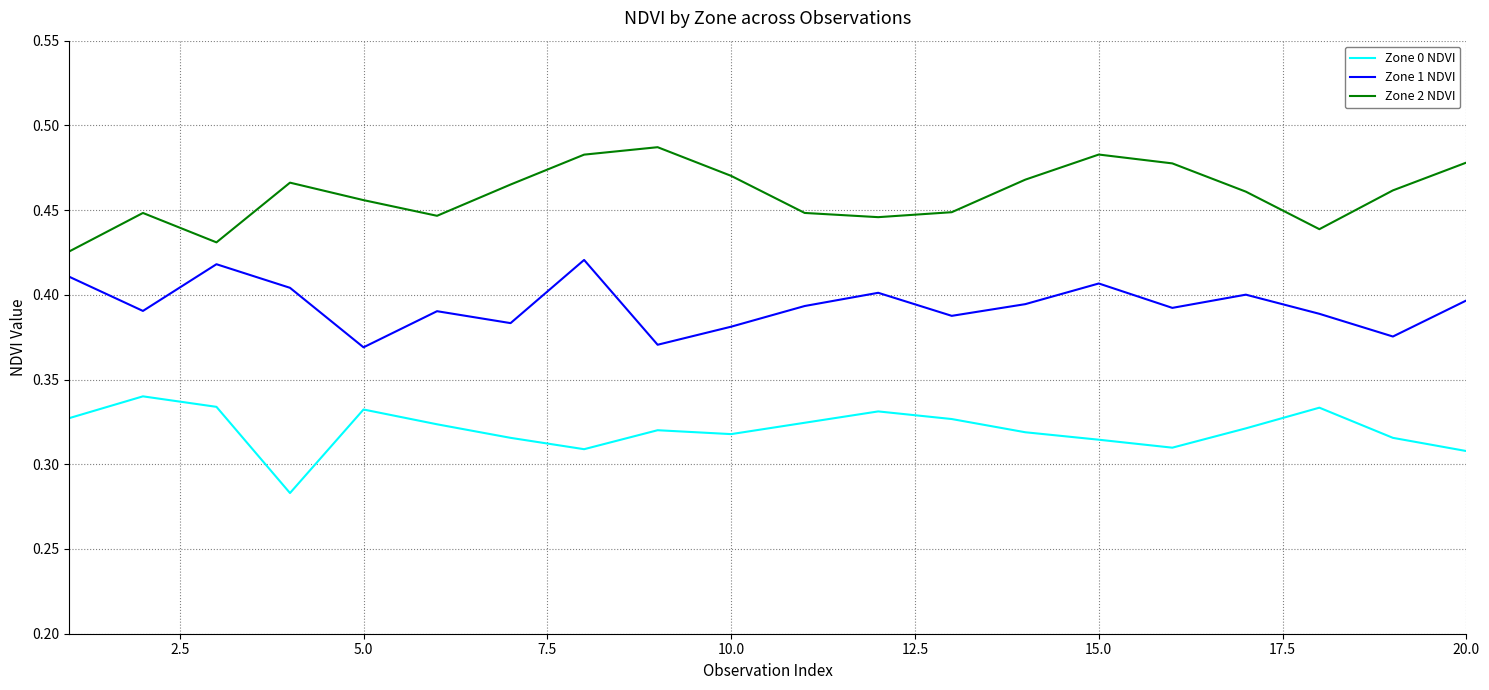

List the series in order of their peak value, lowest first.

Zone 0 NDVI, Zone 1 NDVI, Zone 2 NDVI